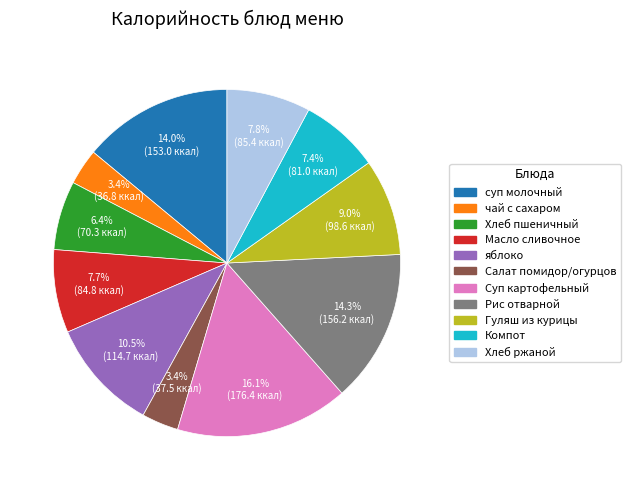

How many slices are in this pie chart?

11